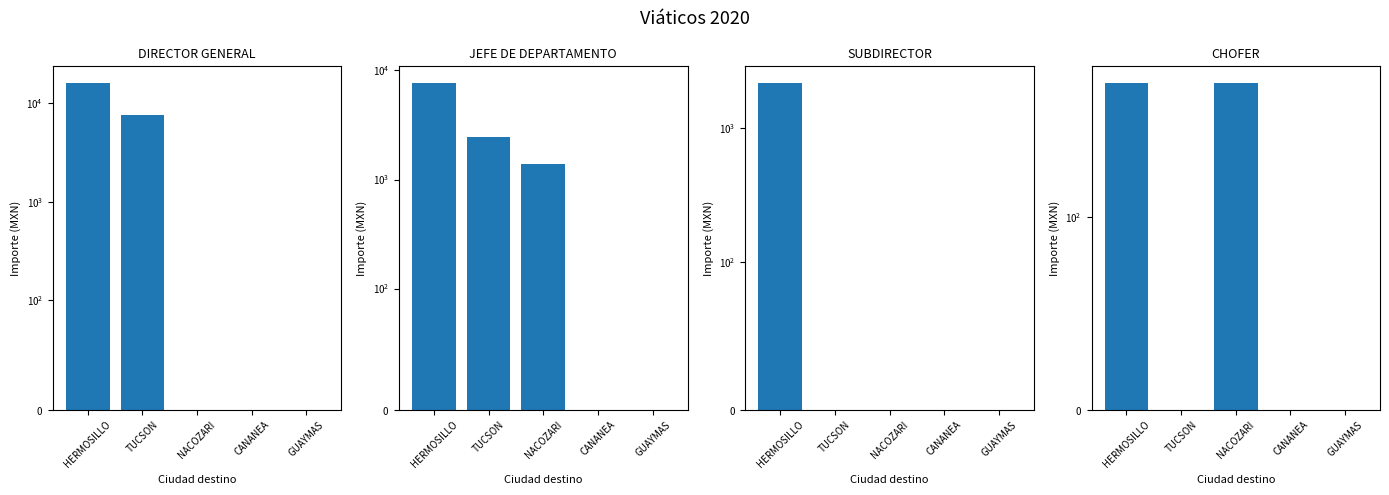

What is the difference between the maximum and minimum values in the SUBDIRECTOR series?

2200